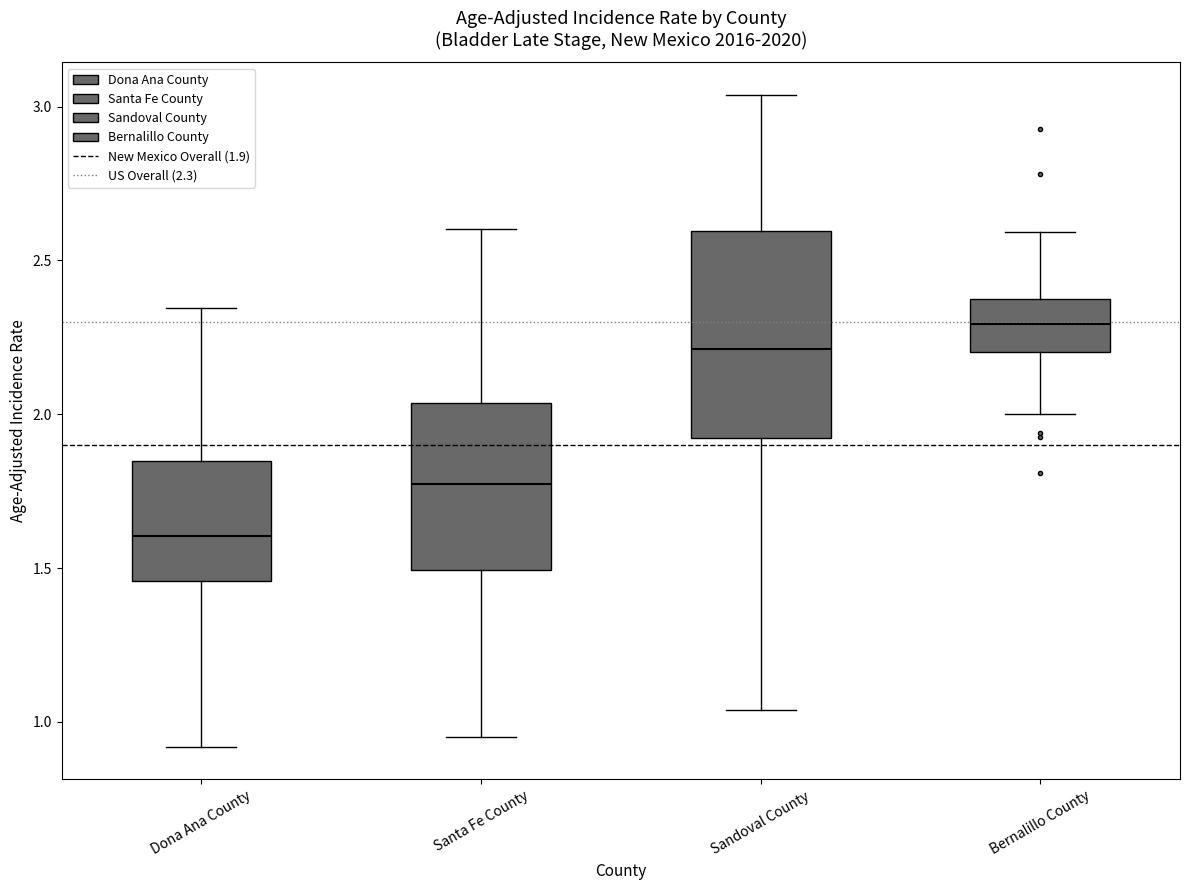

Which box has the highest median line?

Bernalillo County